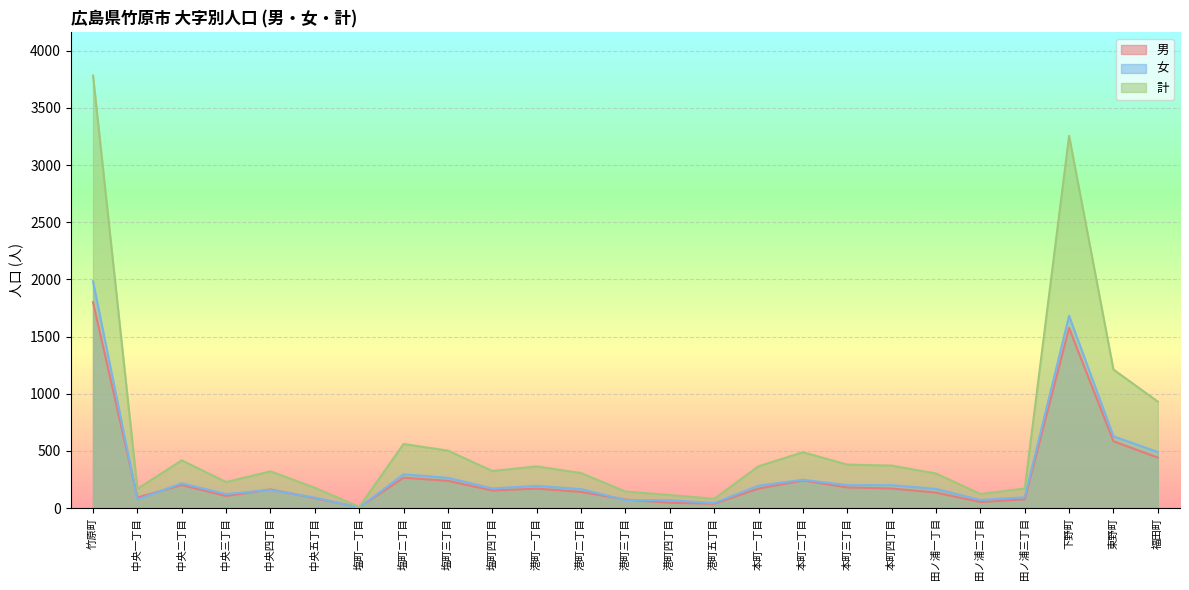

The value of 女 at 港町四丁目 is 68. True or false?

True